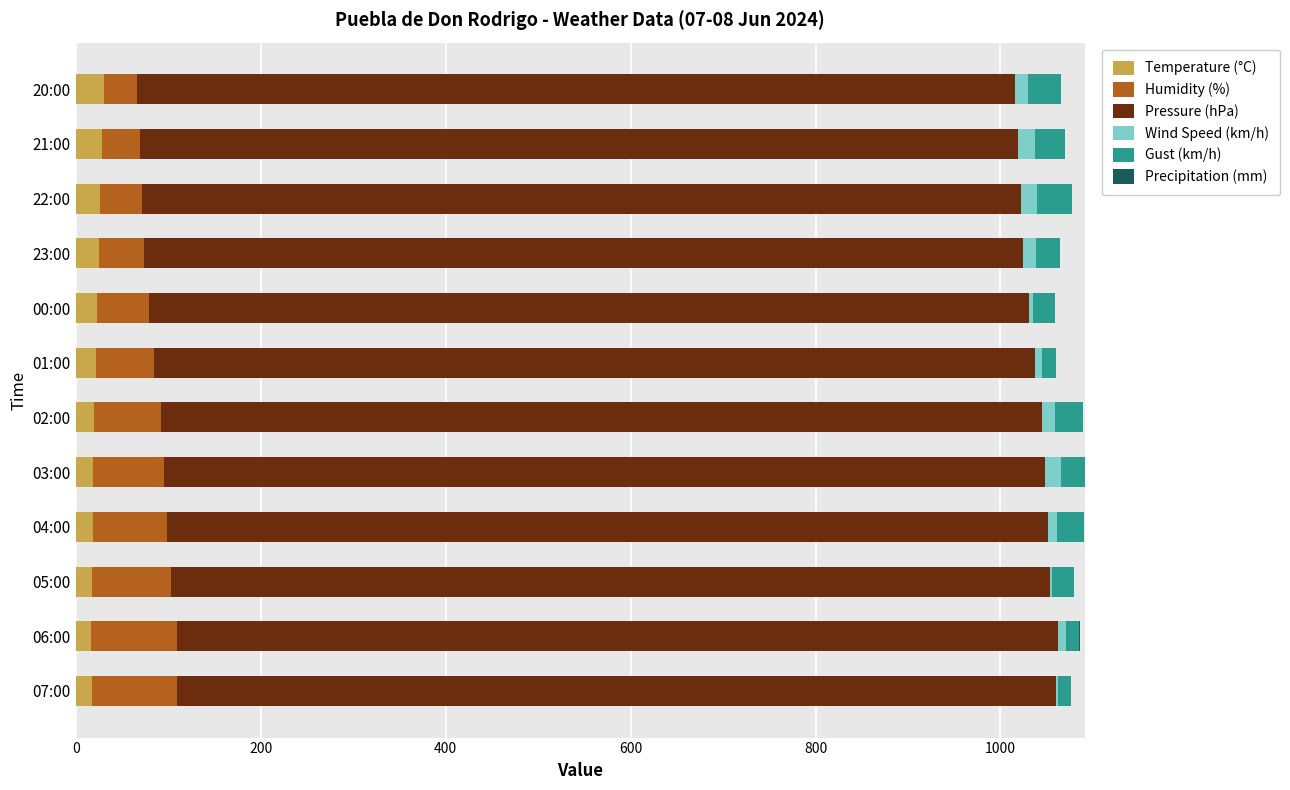

What is the highest value of the Temperature (°C) series?

30.3